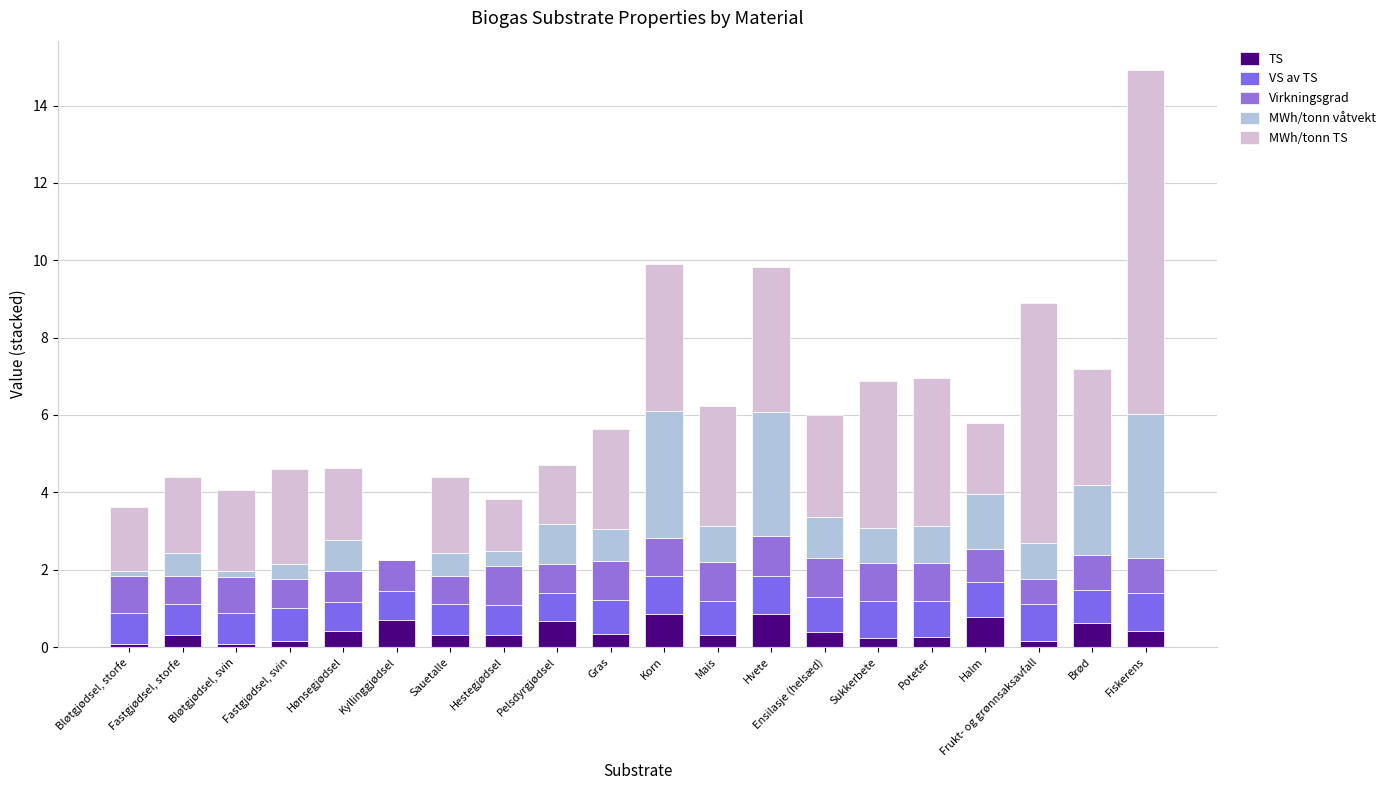

The value of MWh/tonn TS at Gras is 2.6. True or false?

True